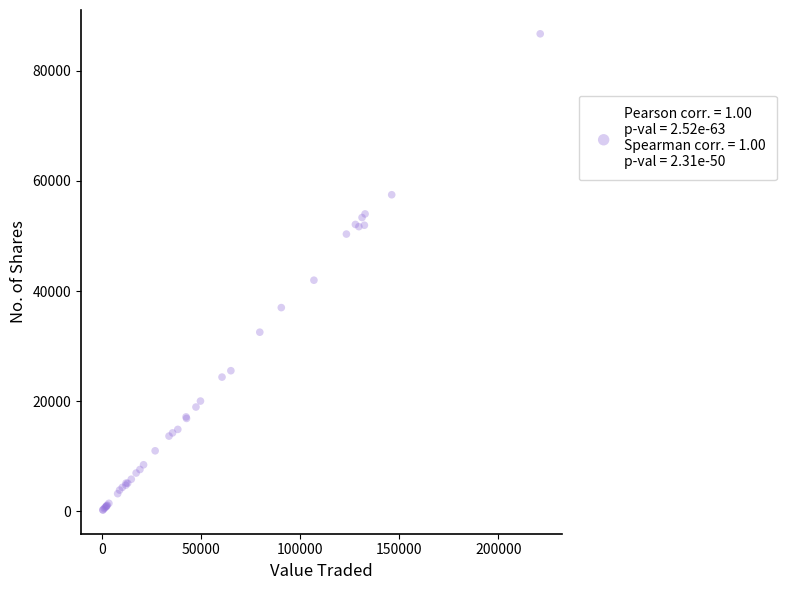

What Y value in the scatter plot is closest to 43486?

41972